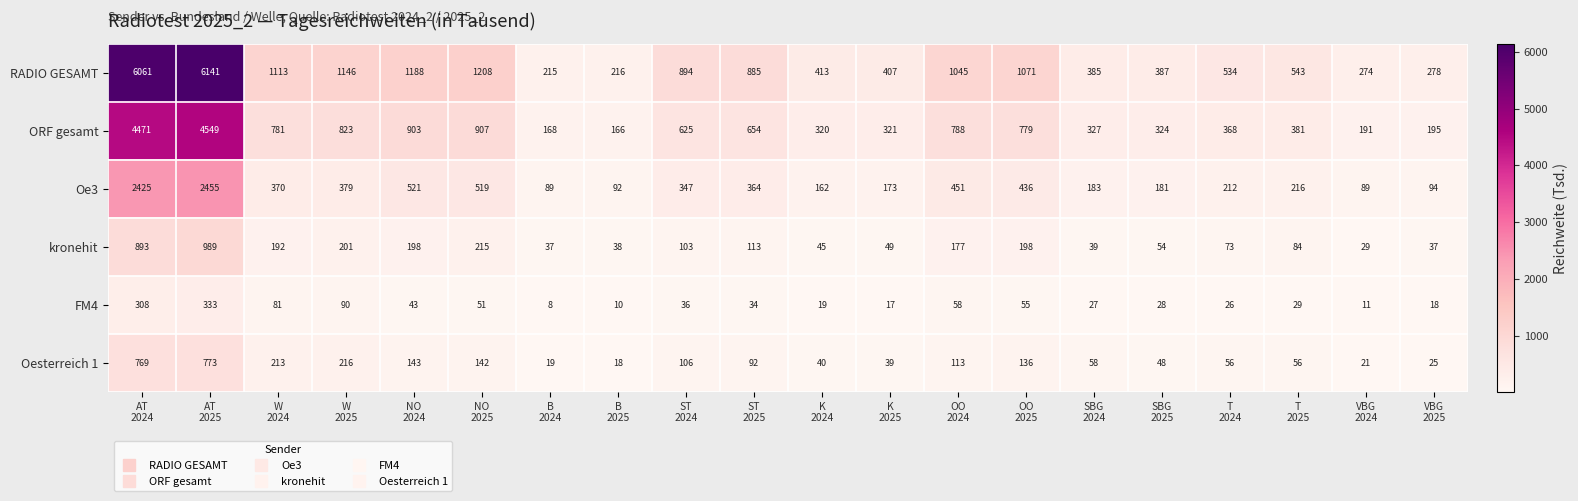

What is the average value of the Oesterreich 1 series?

154